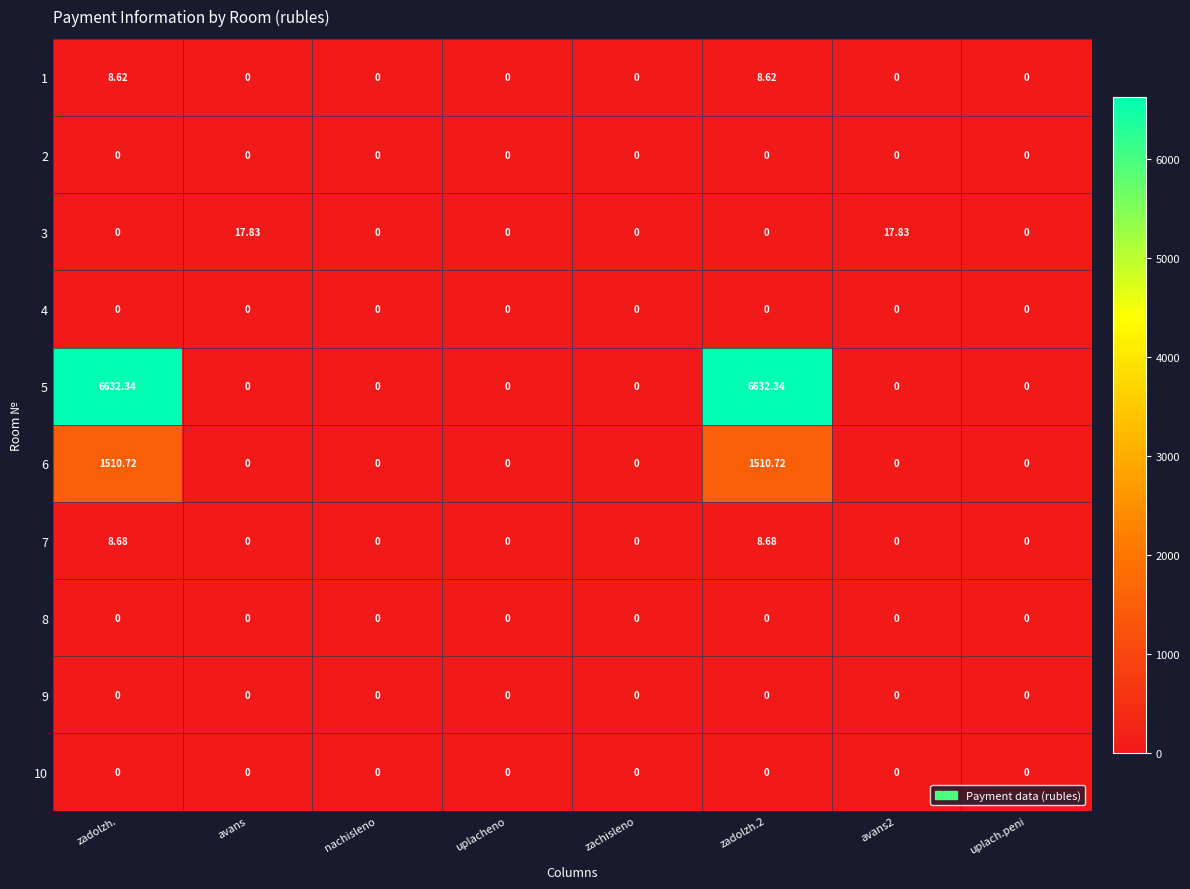

Is the value of 3 at avans2 greater than the value of 4 at uplacheno?

Yes